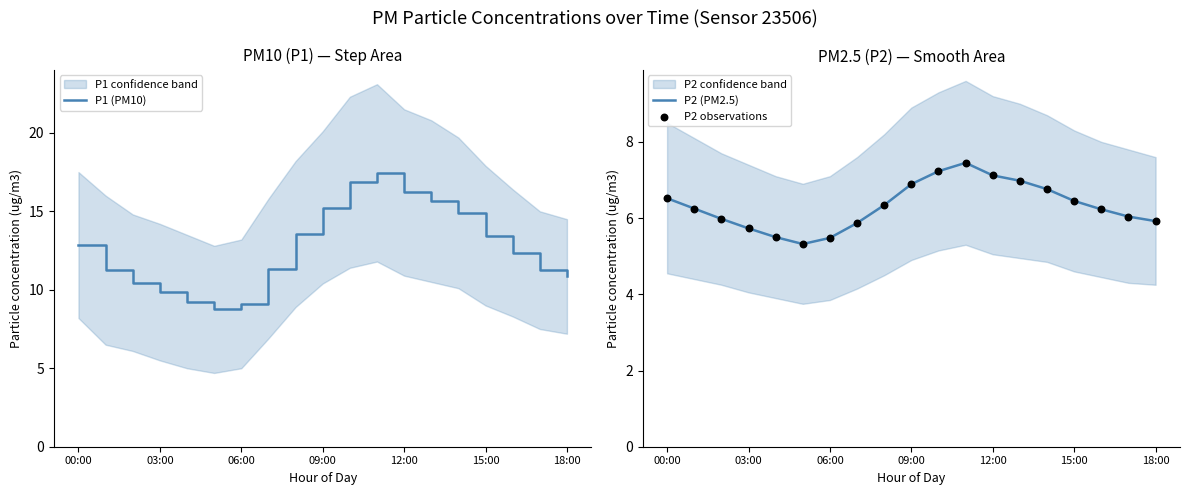

At how many categories does at least one series exceed 14?

6